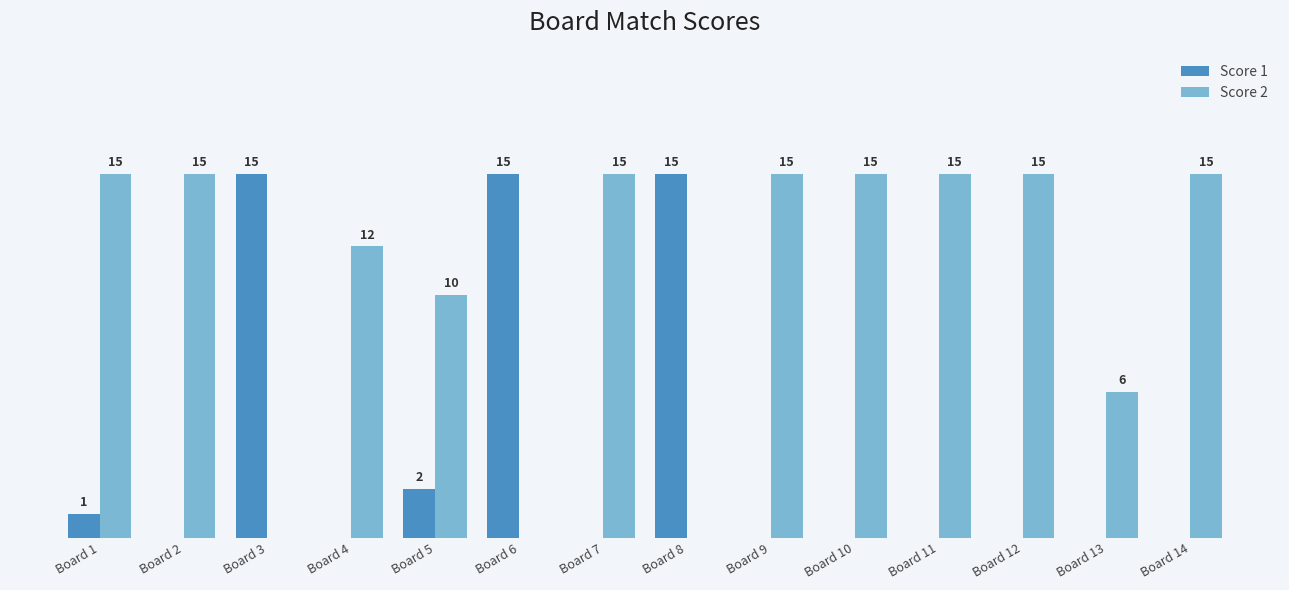

Which series has the largest total across all categories?

Score 2